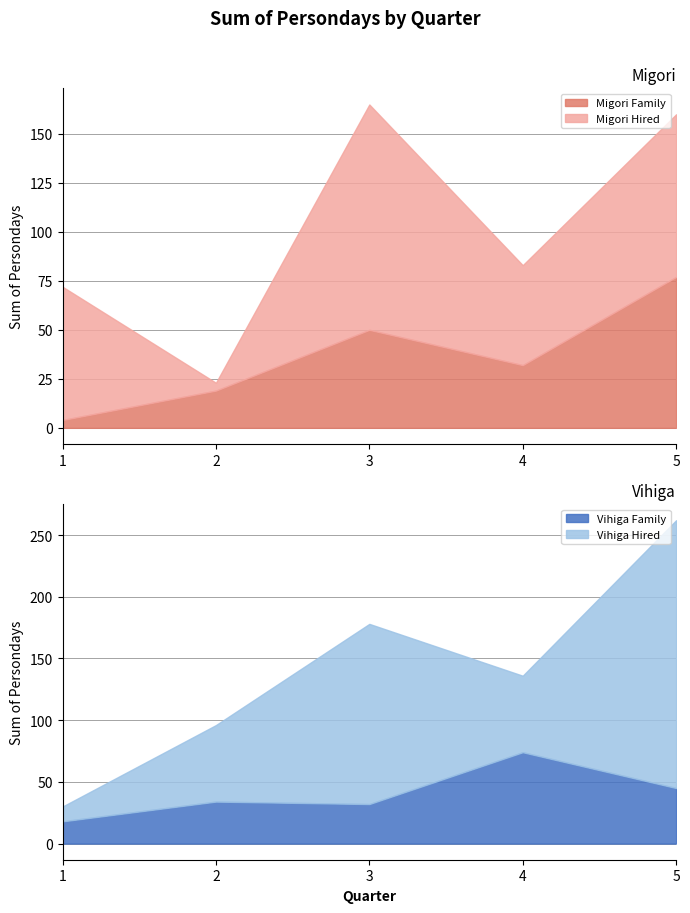

How many interior local valleys does the migori_hired series have?

2